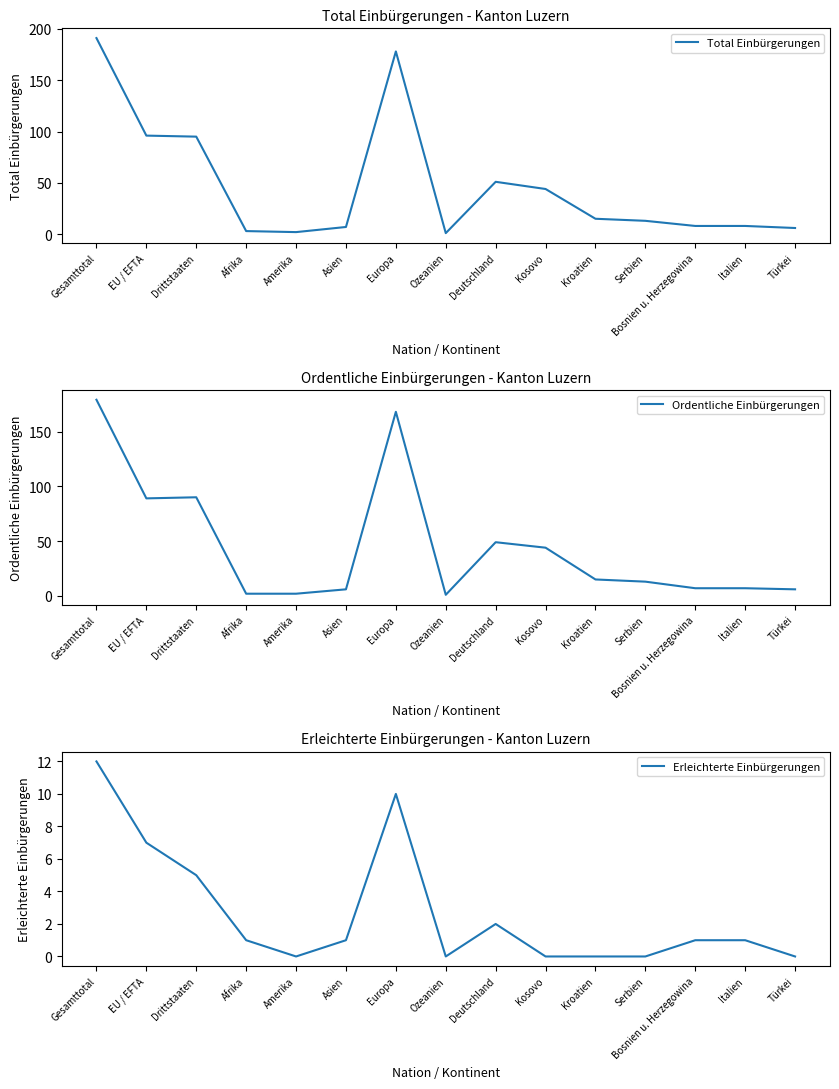

Is this an area chart (filled region under the line)?

No